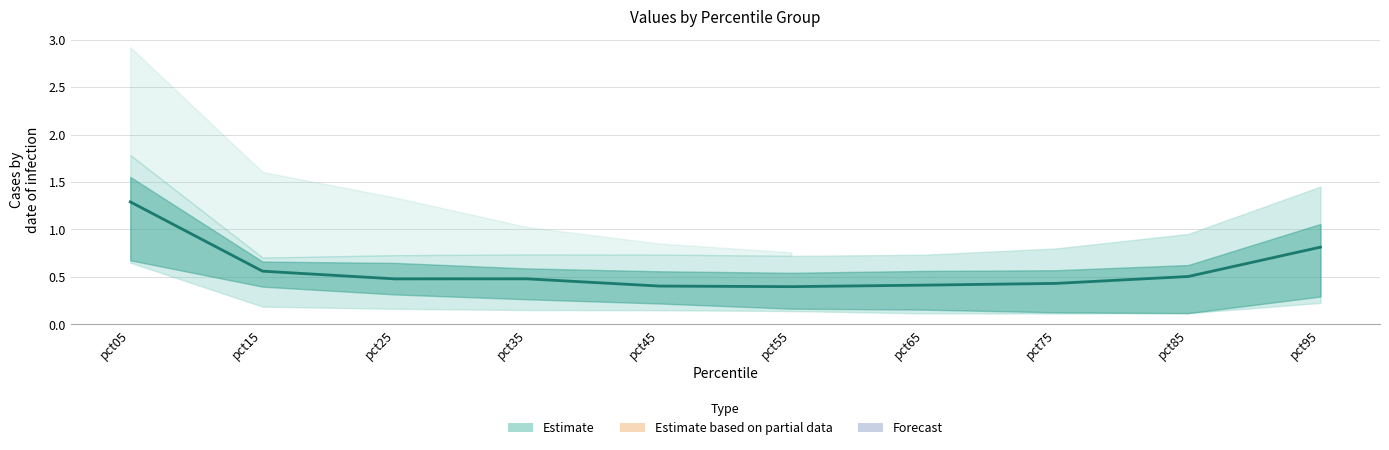

What is the value of the 4th point from the left?

0.5